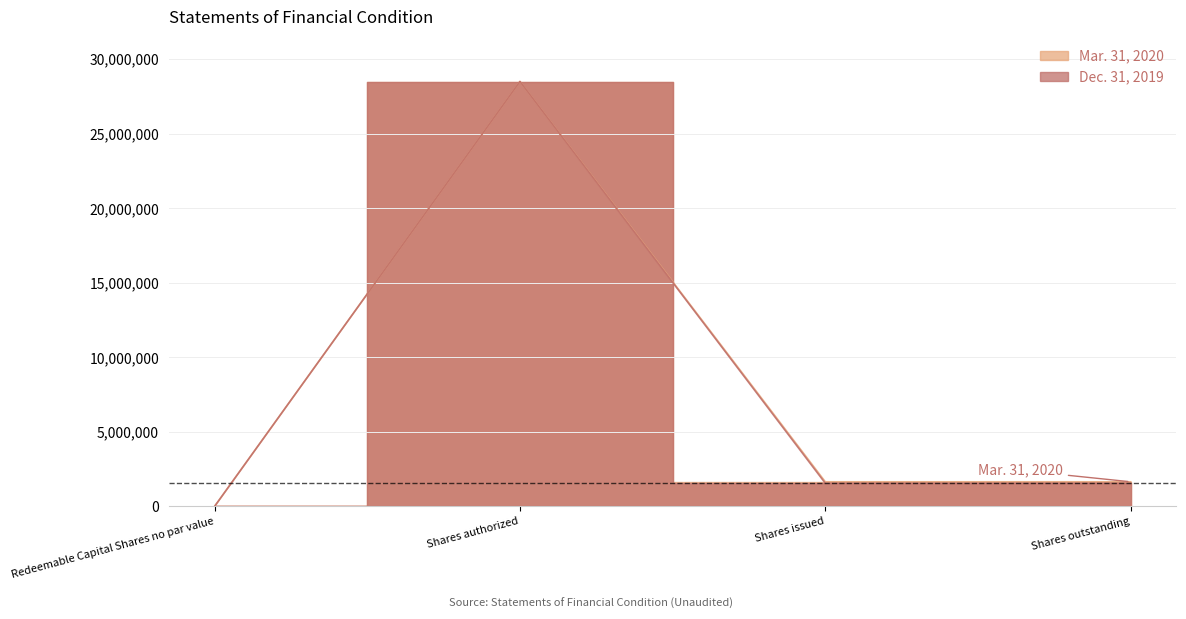

How many lines are shown in the chart?

2